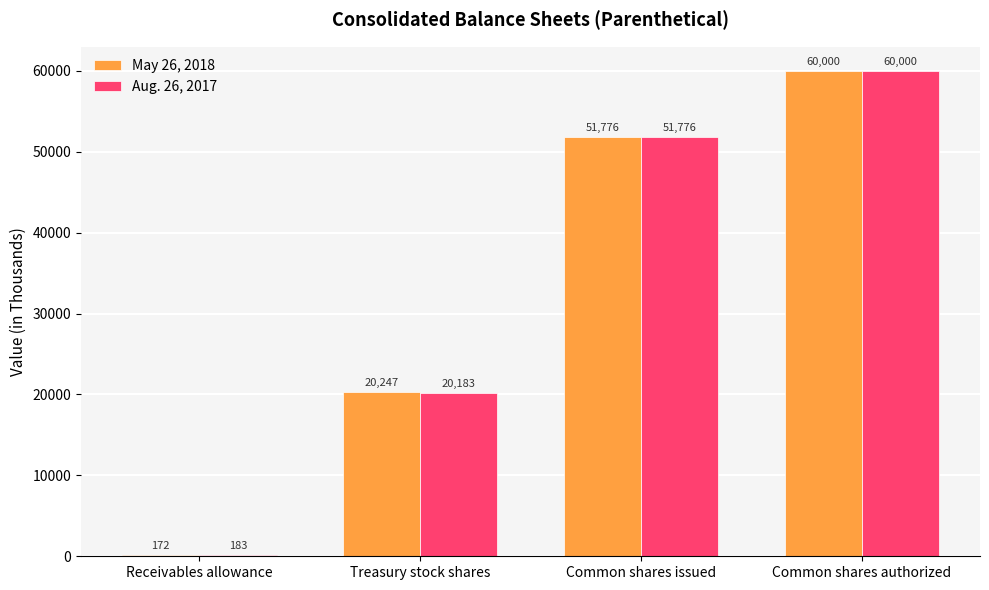

Which series has the largest total across all categories?

May 26, 2018